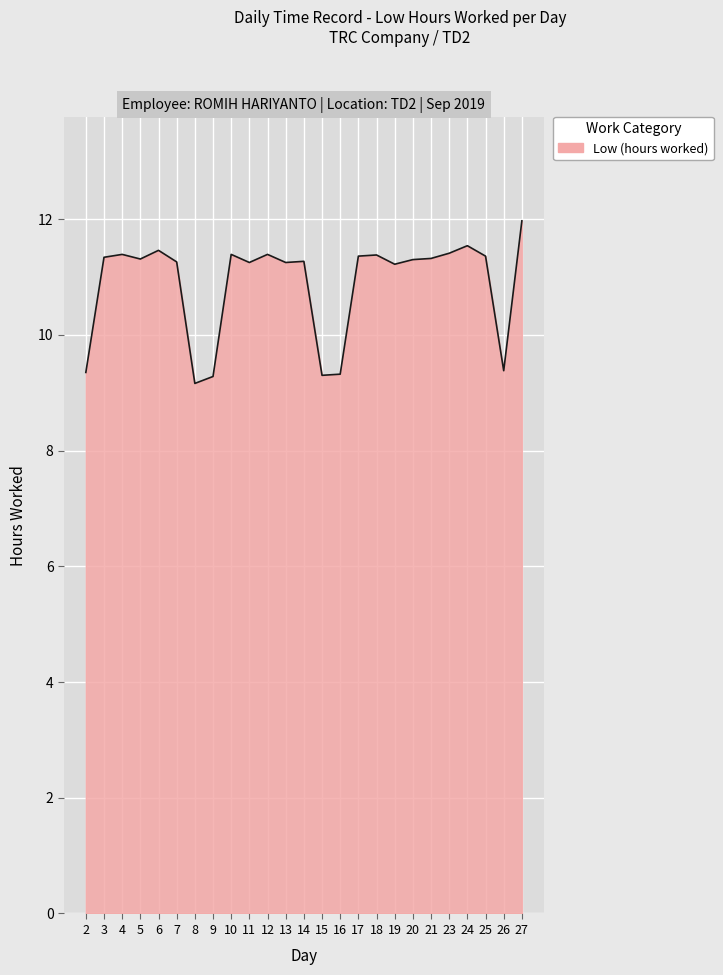

True or false: the data shows 20.0 at 19.

False